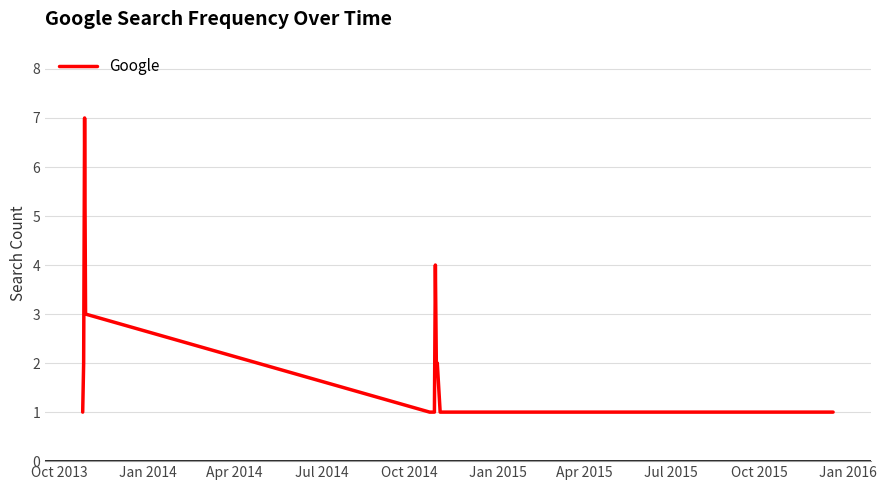

What is the difference between the maximum and minimum values?

6